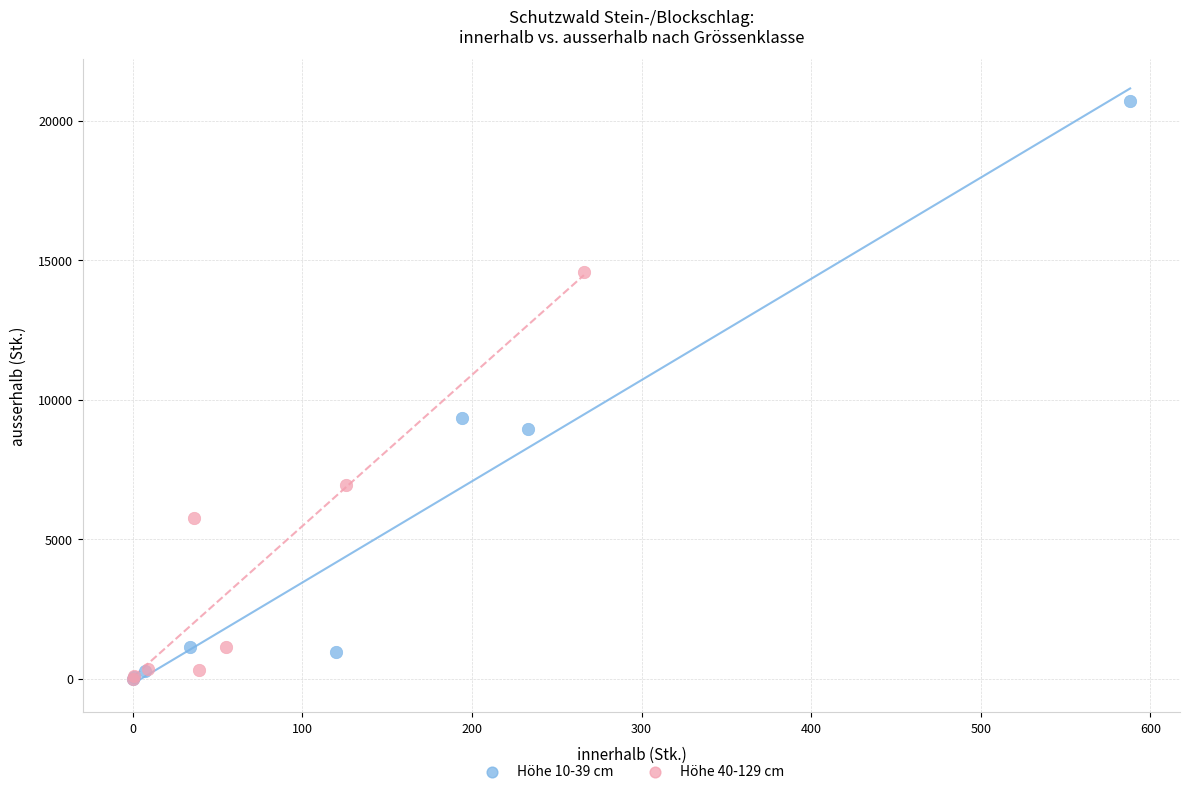

What are all the series names shown in the legend?

Höhe 10-39 cm, Höhe 40-129 cm